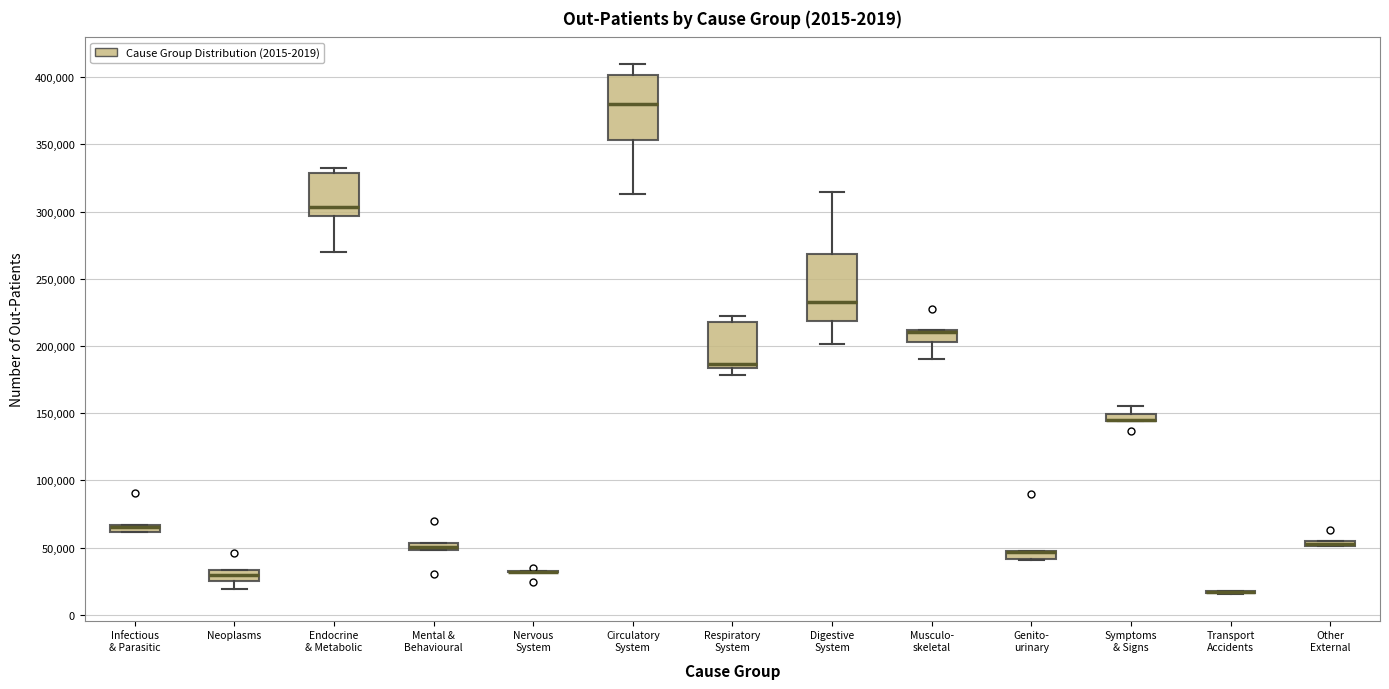

Where does the upper whisker of the box for Digestive System end on the y-axis? The values are not printed on the chart, so give them approximately, as read against the axis.

315000